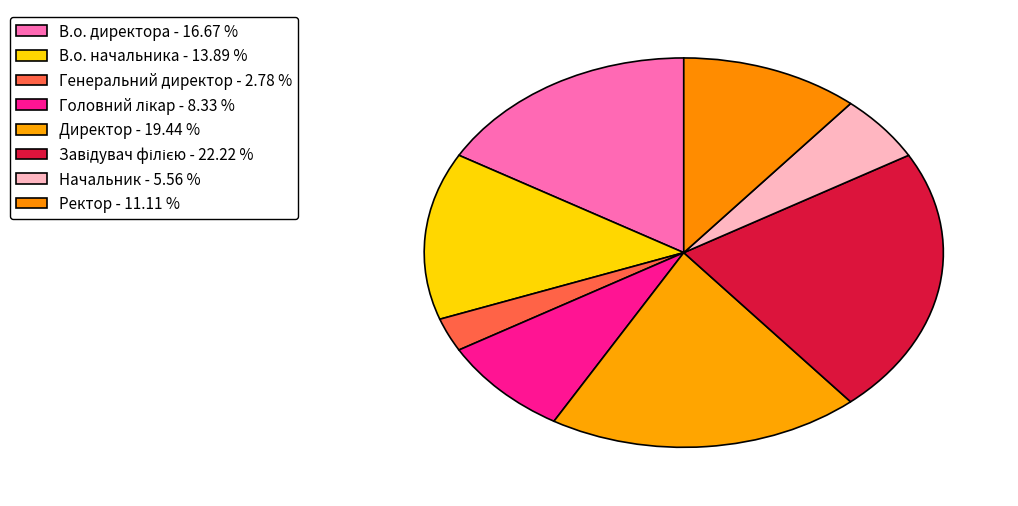

How many slices are in this pie chart?

8